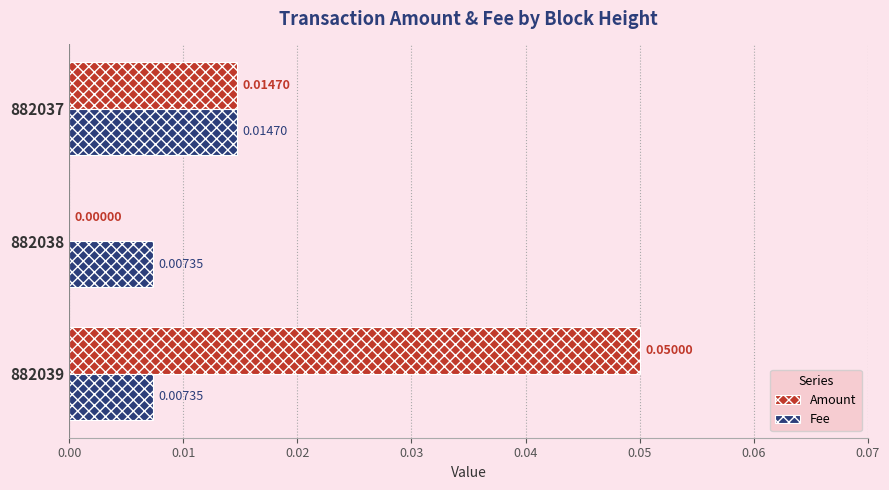

Between 882039 and 882038, which series saw the biggest shift?

Amount